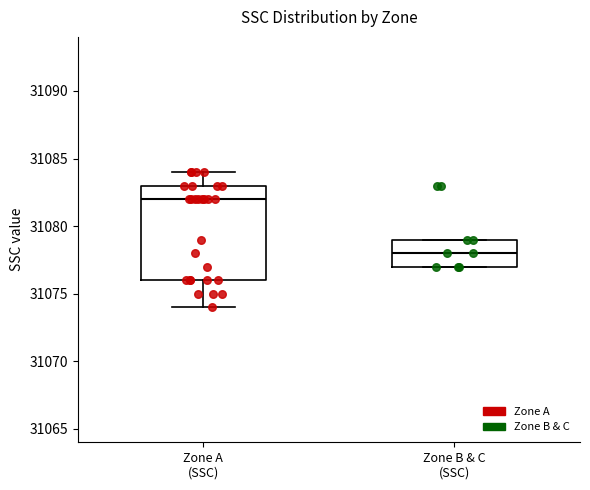

Where does the lower whisker of the box for Zone A (SSC) end on the y-axis? The values are not printed on the chart, so give them approximately, as read against the axis.

31074